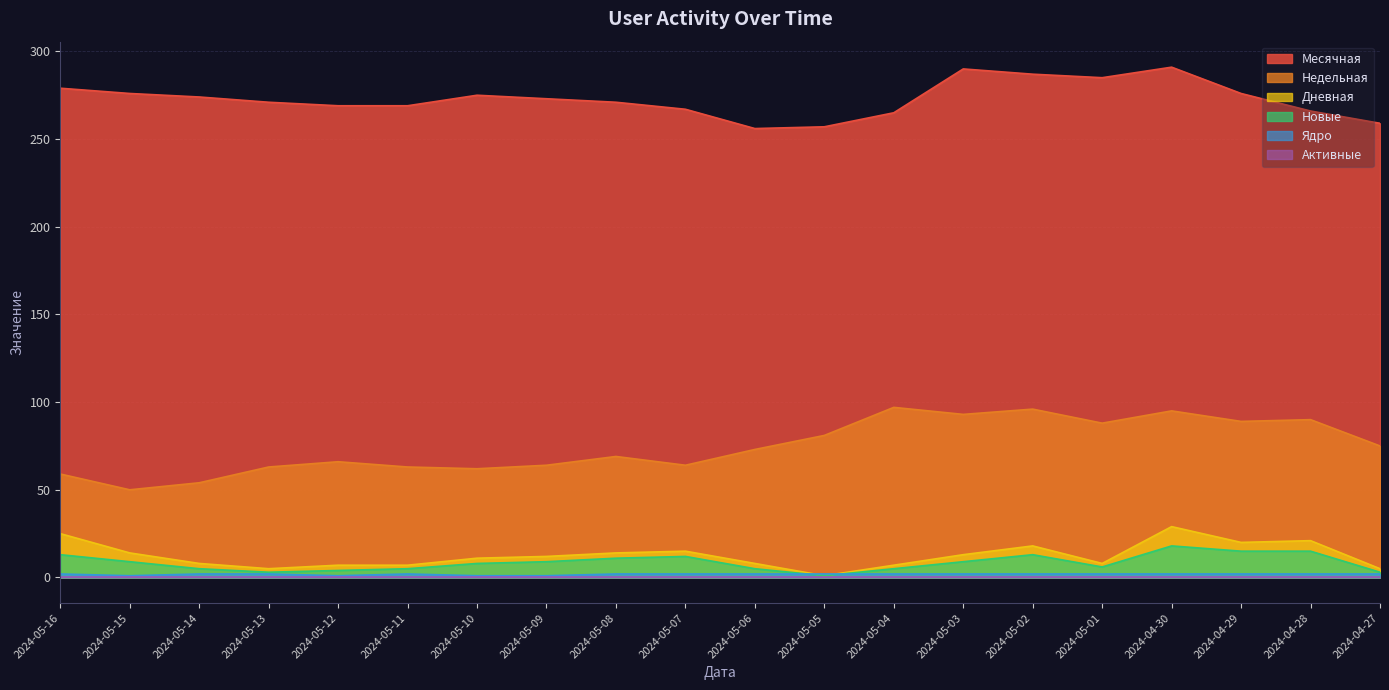

At how many categories does at least one series exceed 152?

20